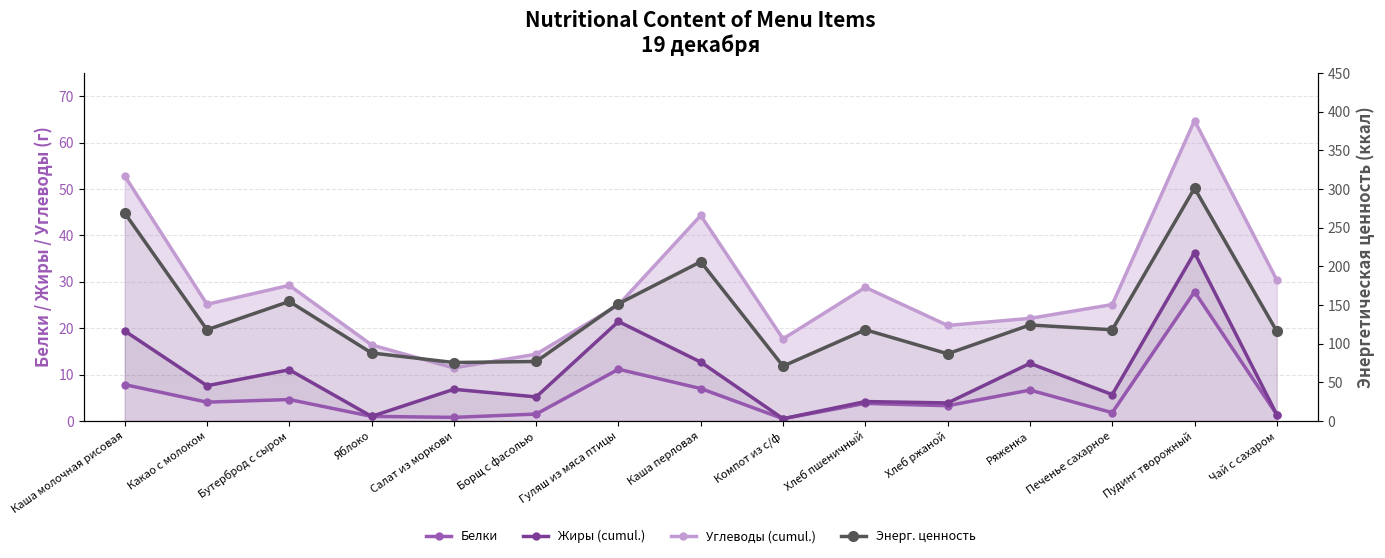

List the series in order of their peak value, lowest first.

Белки, Жиры (cumul.), Углеводы (cumul.), Энерг. ценность